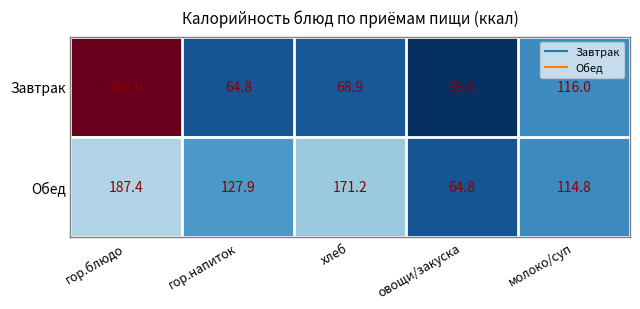

How many series are shown in this chart?

2